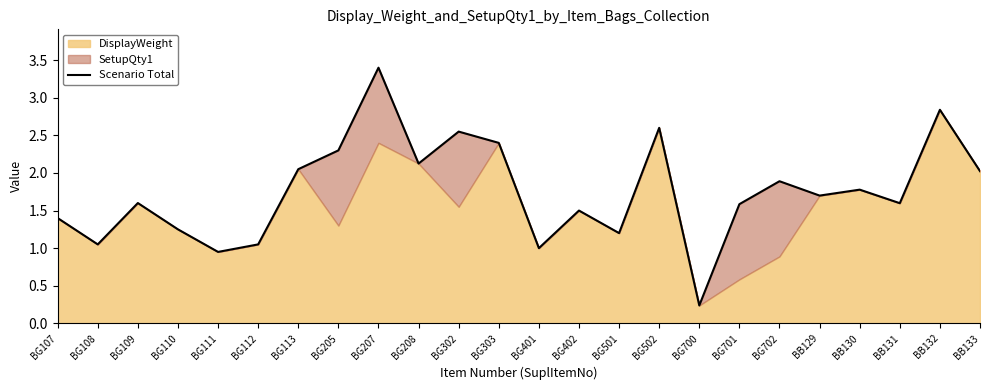

Count the number of values greater than 1.

21